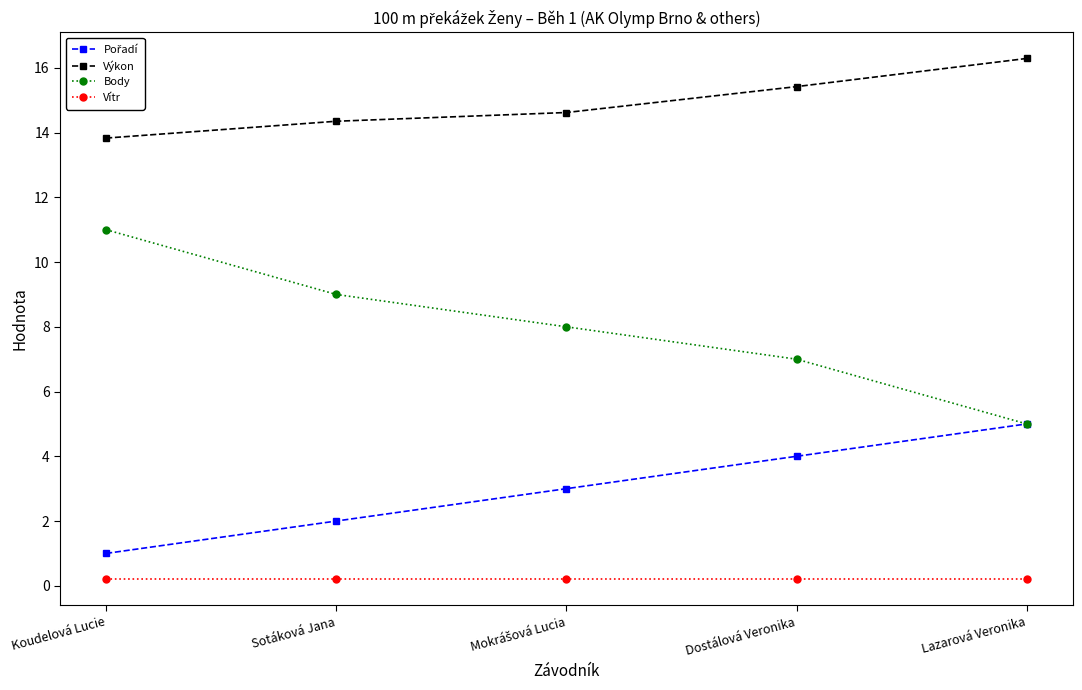

Is the value of Vítr at Dostálová Veronika greater than the value of Výkon at Koudelová Lucie?

No